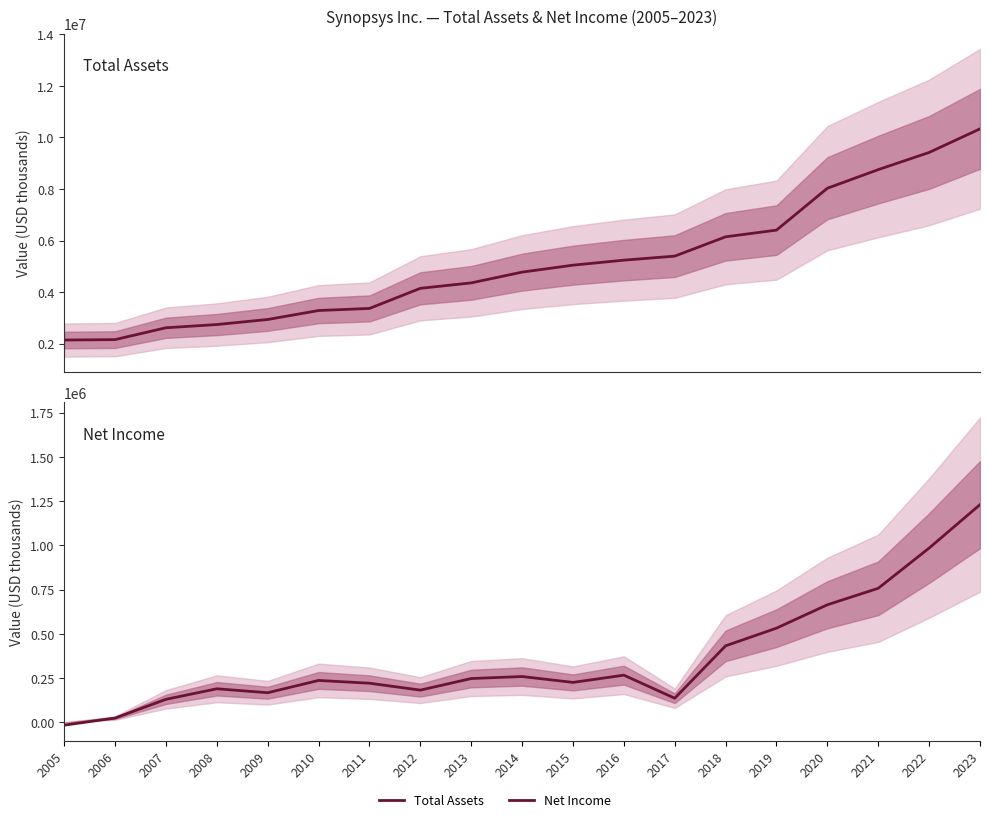

The value of Net Income at 2009 is 167681. True or false?

True